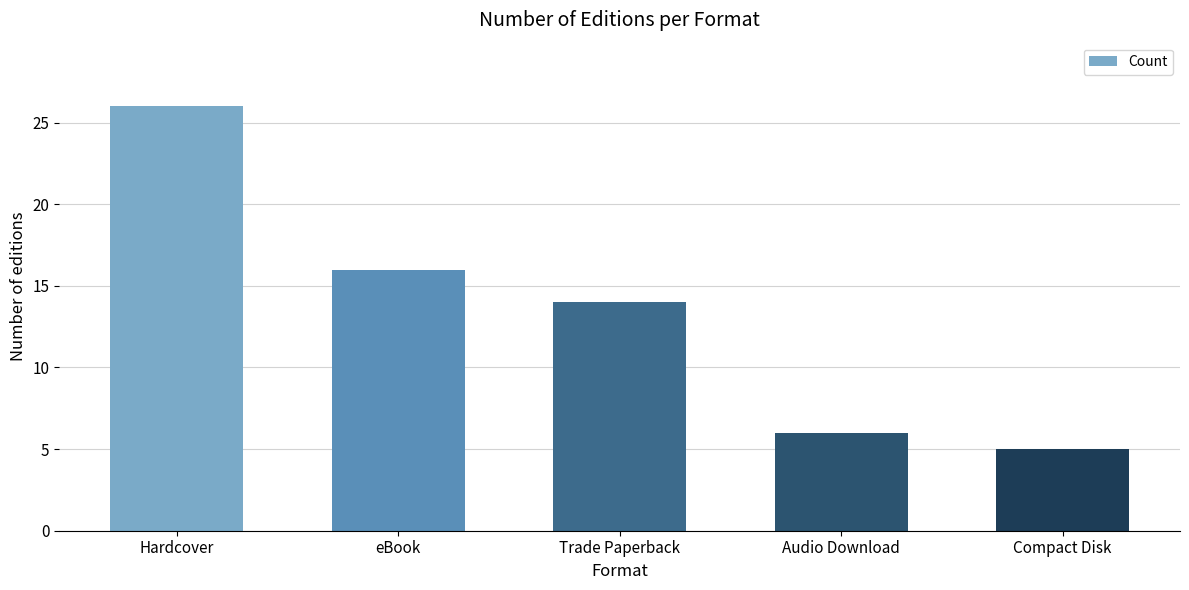

What is the sum of the values at Compact Disk and Audio Download?

11